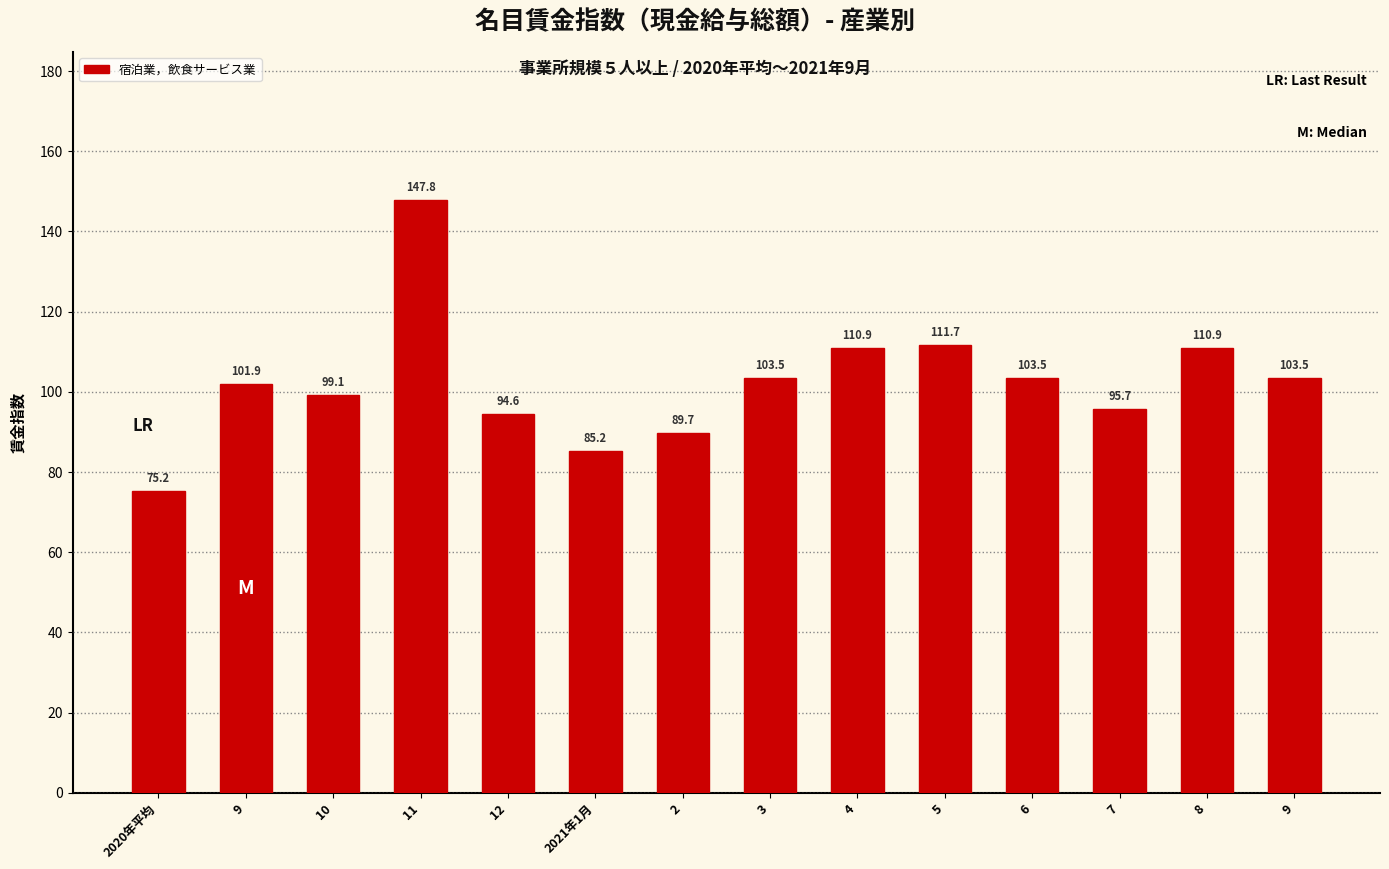

At which label is the value closest to 111?

4